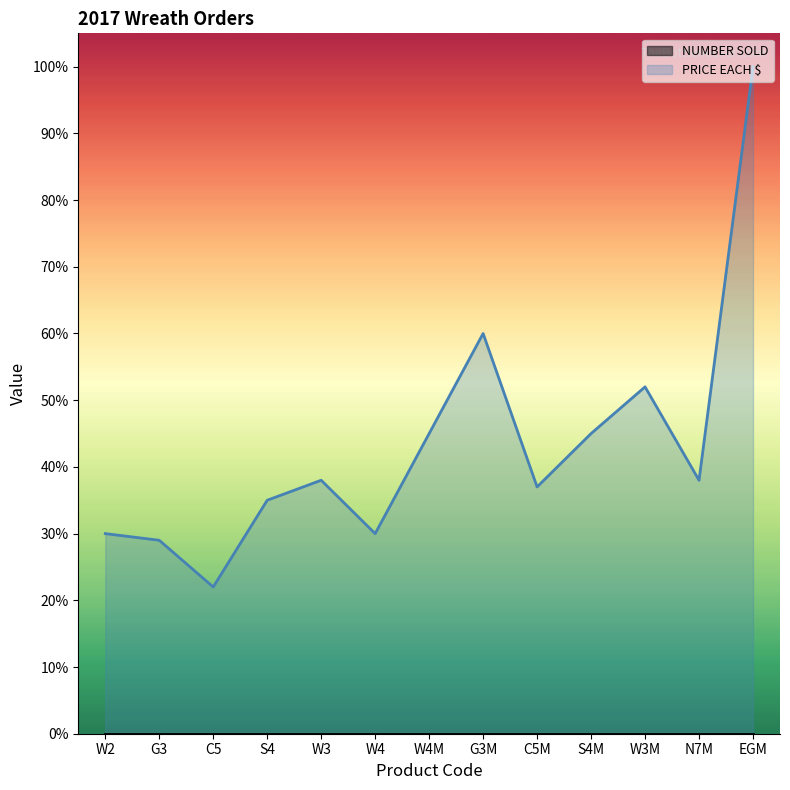

What is the label of the 7th point from the left?

W4M